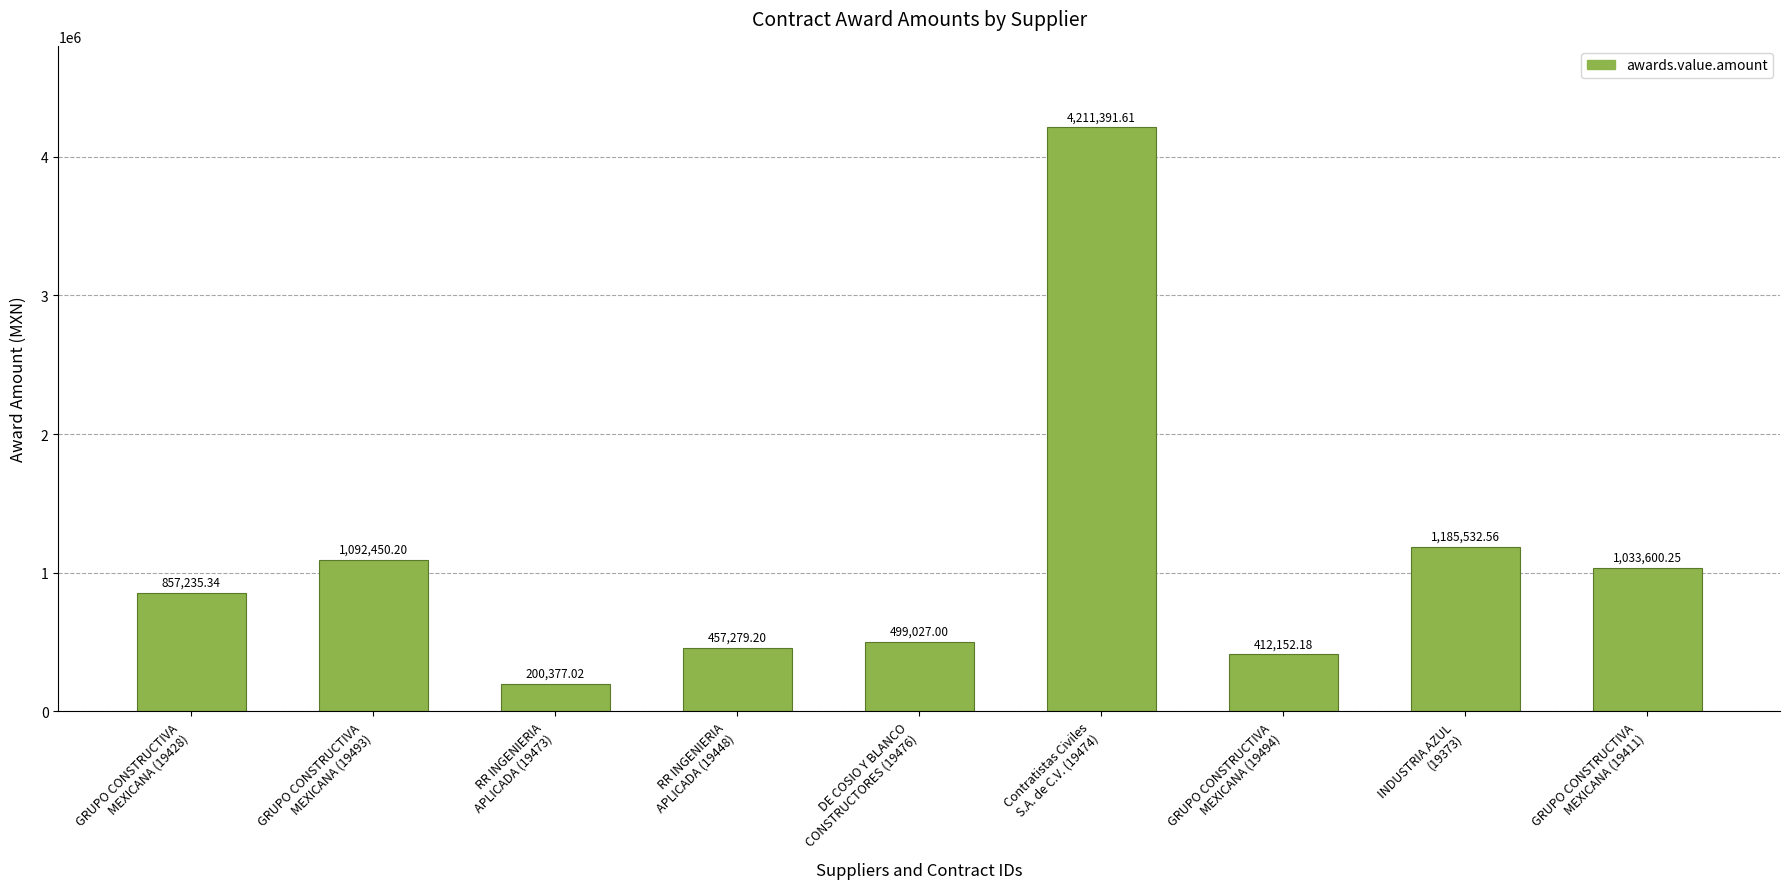

What is the difference between the second highest and minimum values?

985155.5